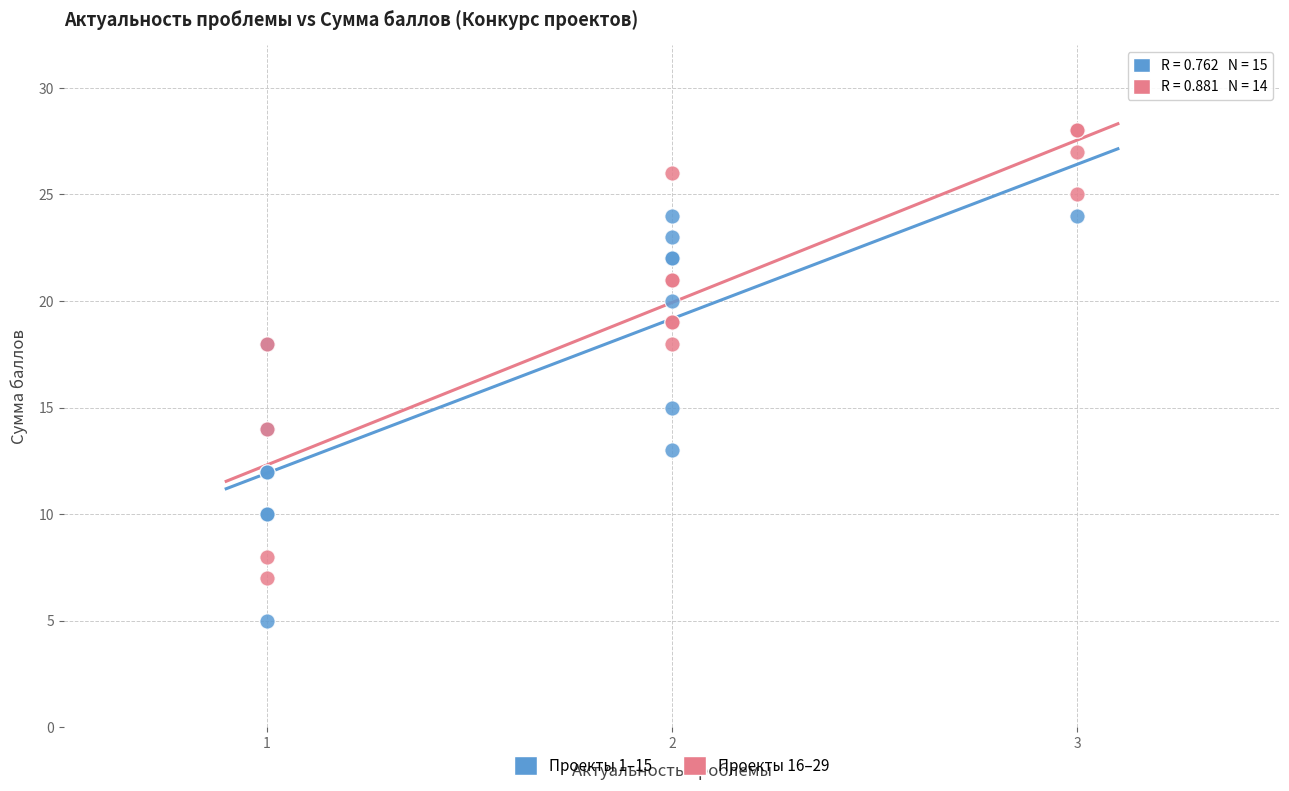

Which series reaches the maximum Y coordinate?

Проекты 16–29